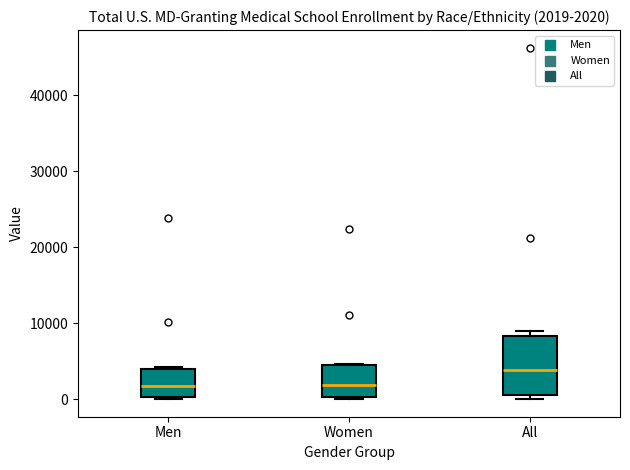

Which box has the highest median line?

All